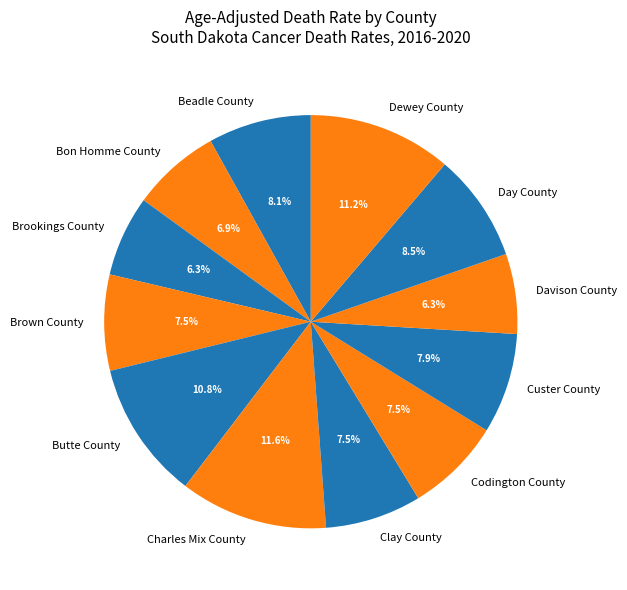

How much of the chart is everything except Davison County?

93.7%